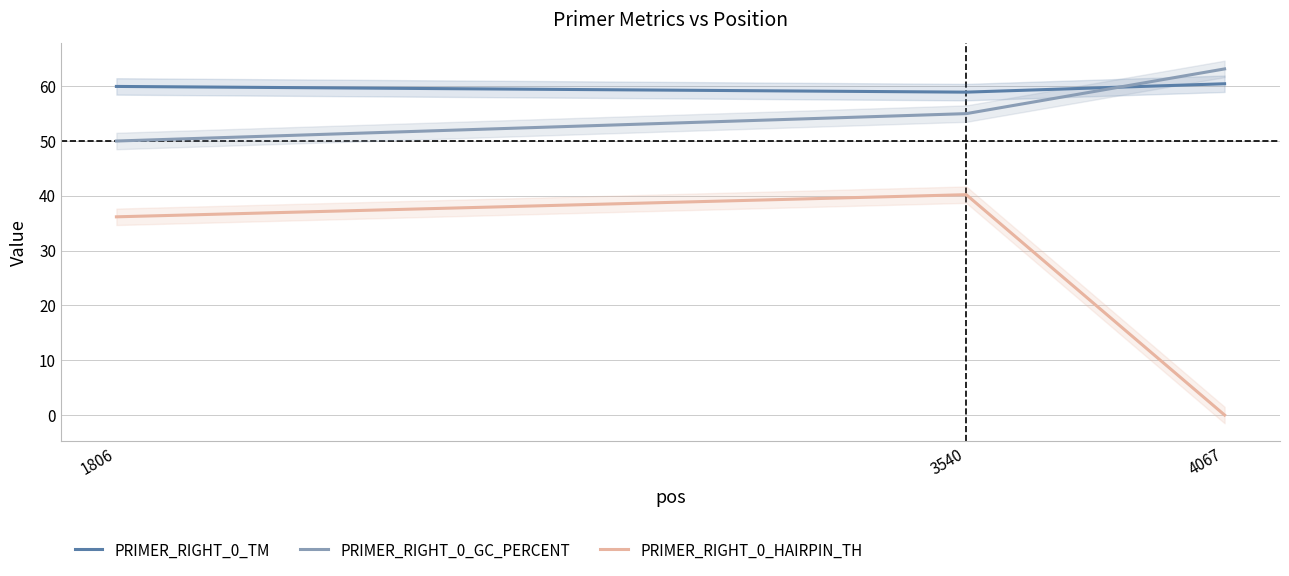

What are all the series names shown in the legend?

PRIMER_RIGHT_0_TM, PRIMER_RIGHT_0_GC_PERCENT, PRIMER_RIGHT_0_HAIRPIN_TH